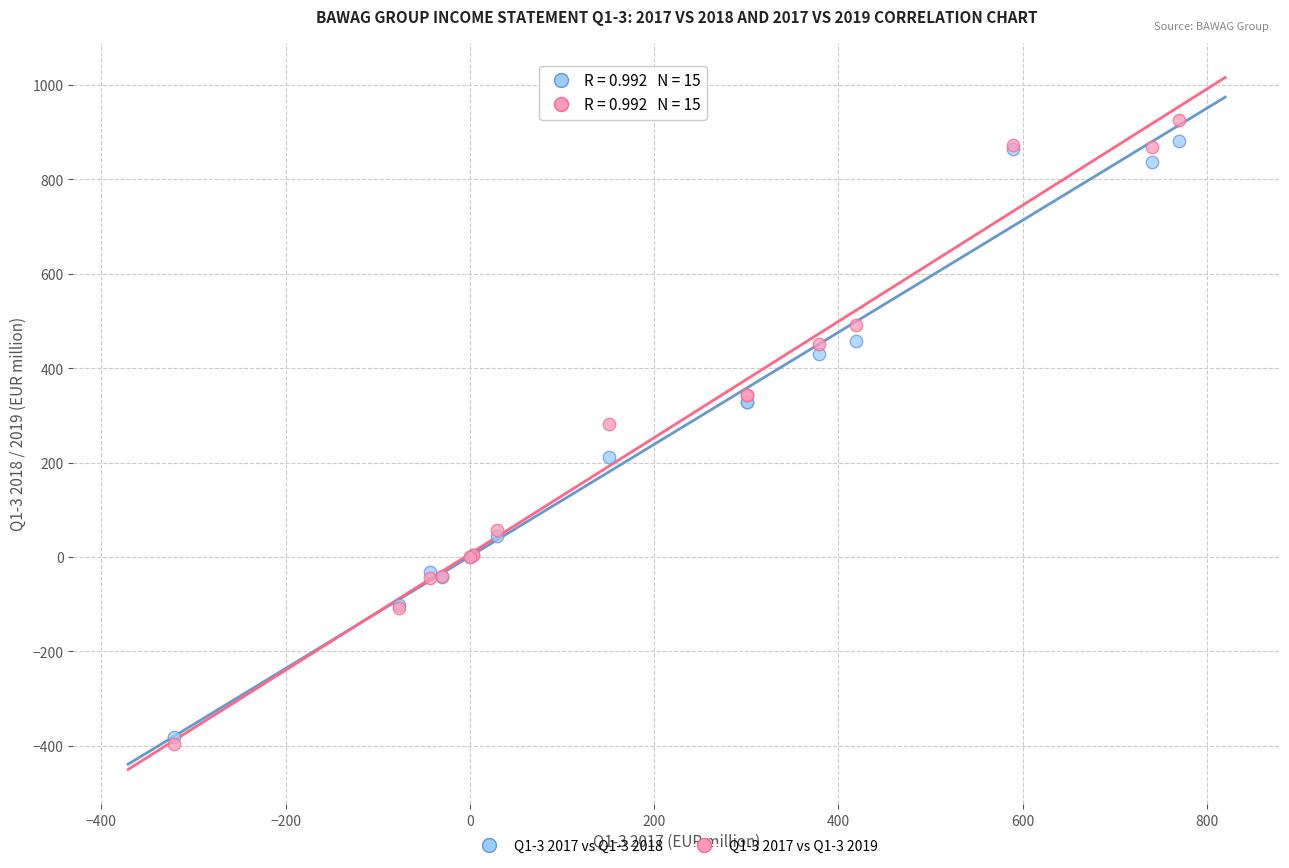

Across all series, what Y value is closest to 265?

281.7